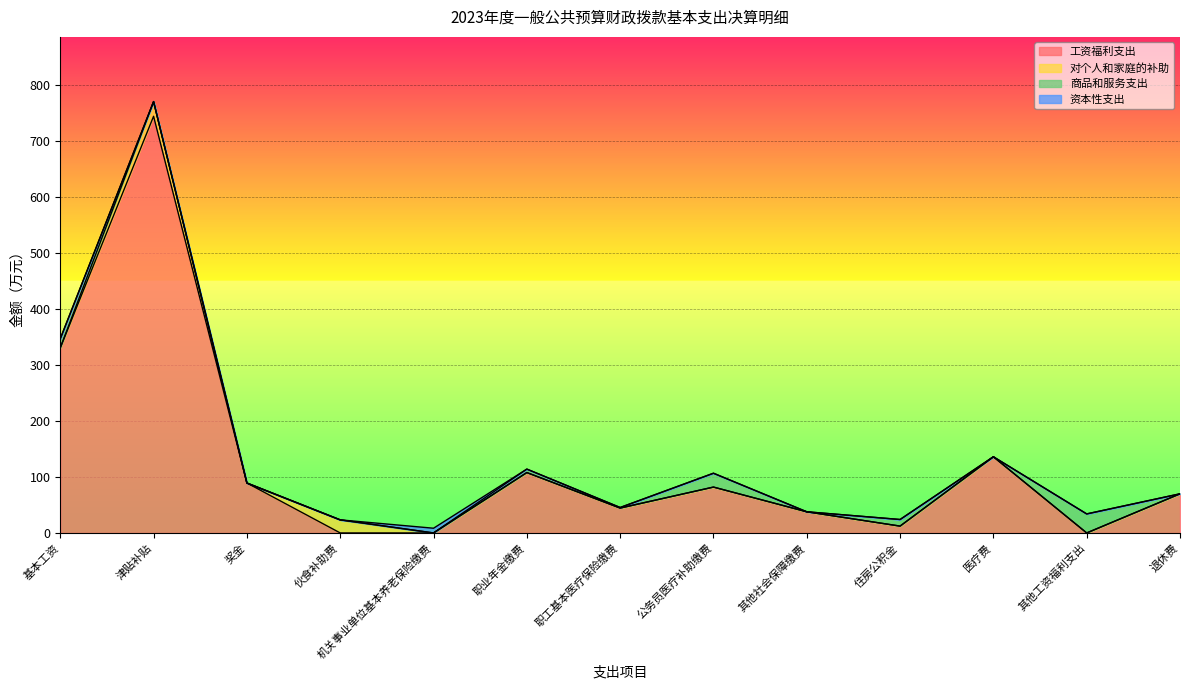

What is the value of the 工资福利支出 point at the 3rd from the left?

89.2